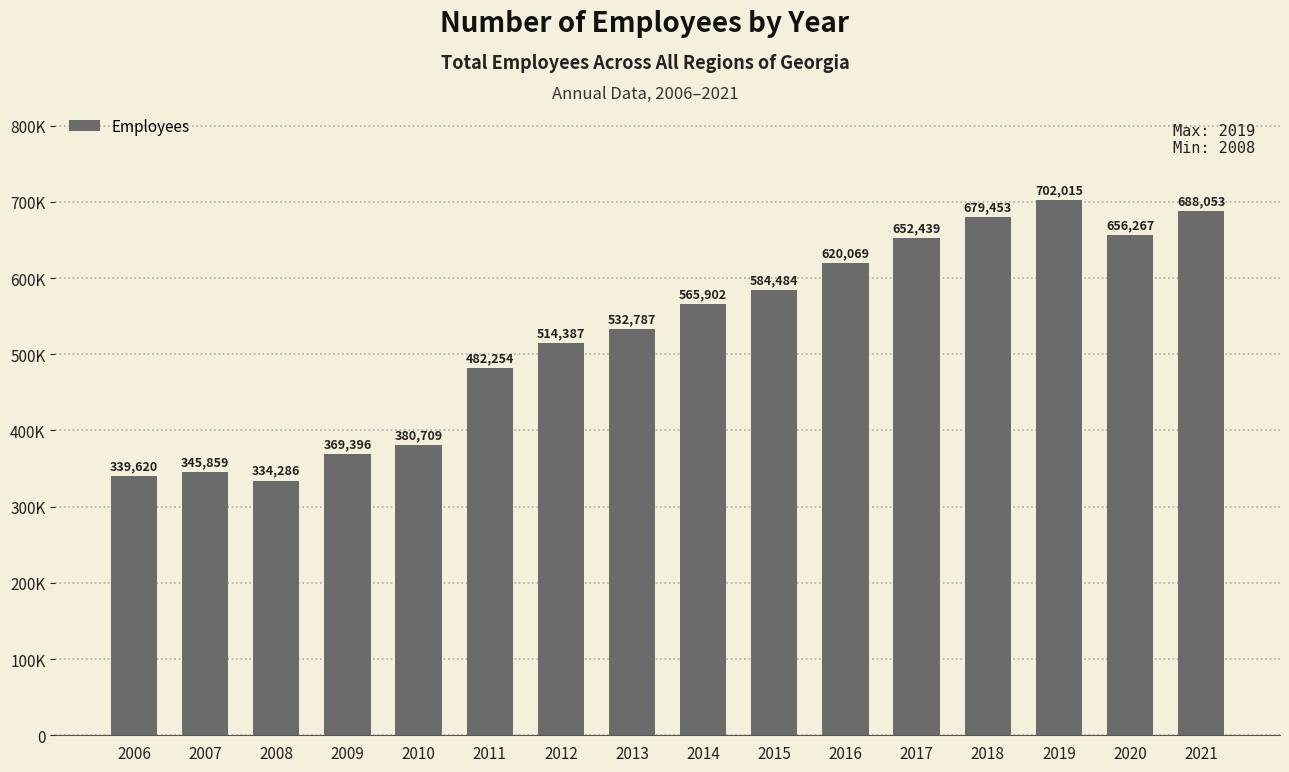

Does the chart contain any negative values?

No